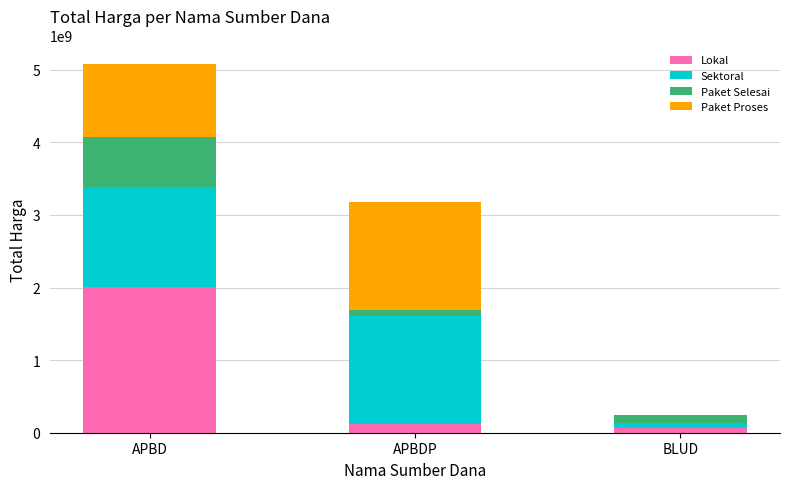

The Lokal series shows 2939343256 at APBD. True or false?

False